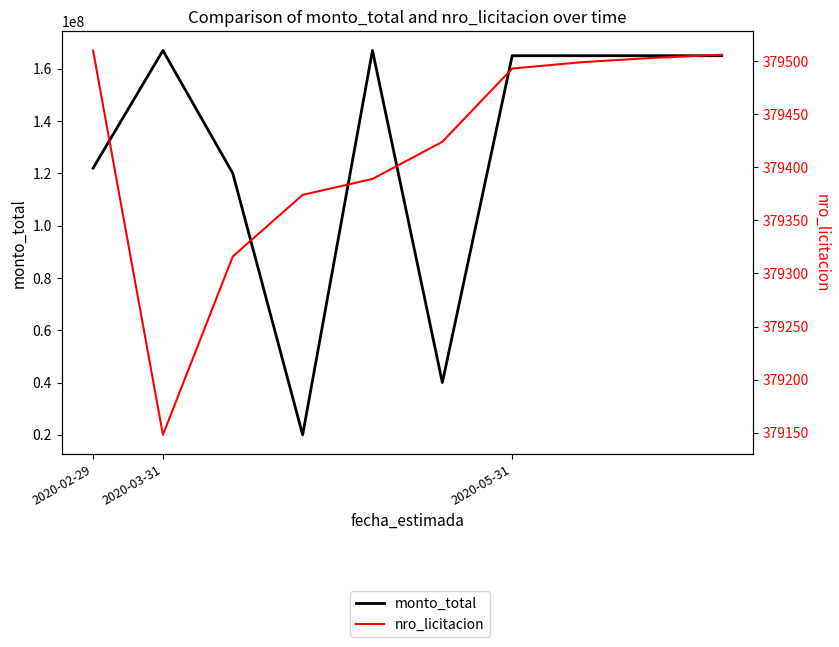

At which category does monto_total reach its first local peak?

2020-03-31